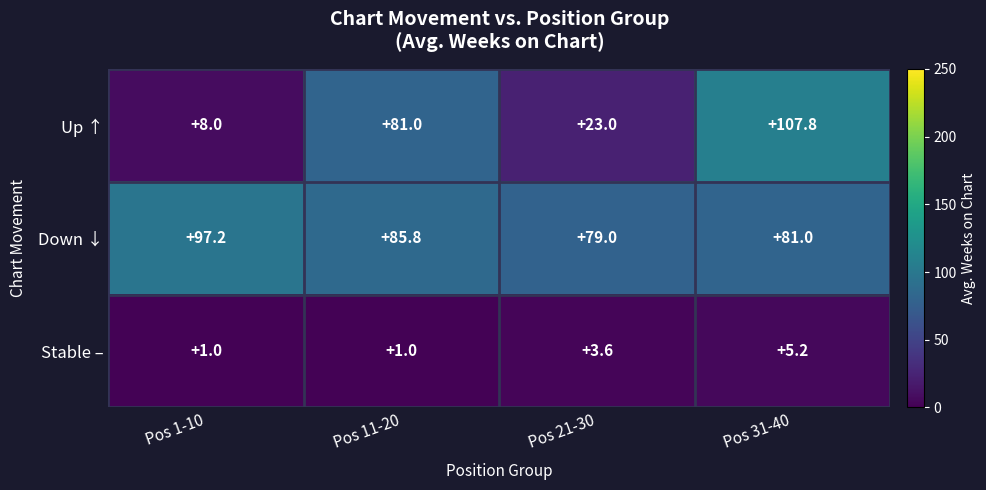

True or false: Down ↓ has a value of 25.5 at Pos 1-10.

False